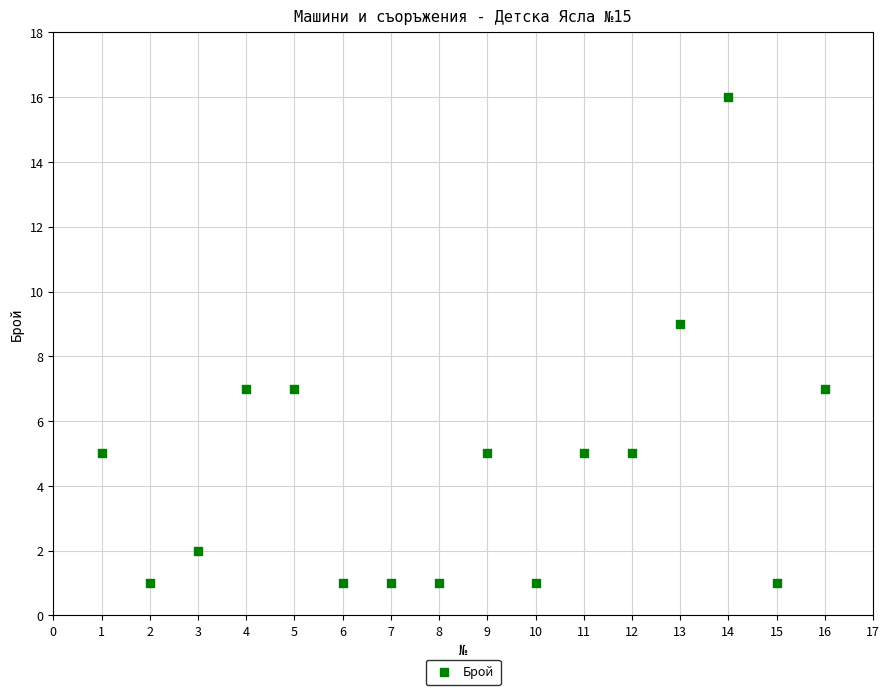

What is the range of X values (max minus min)?

15